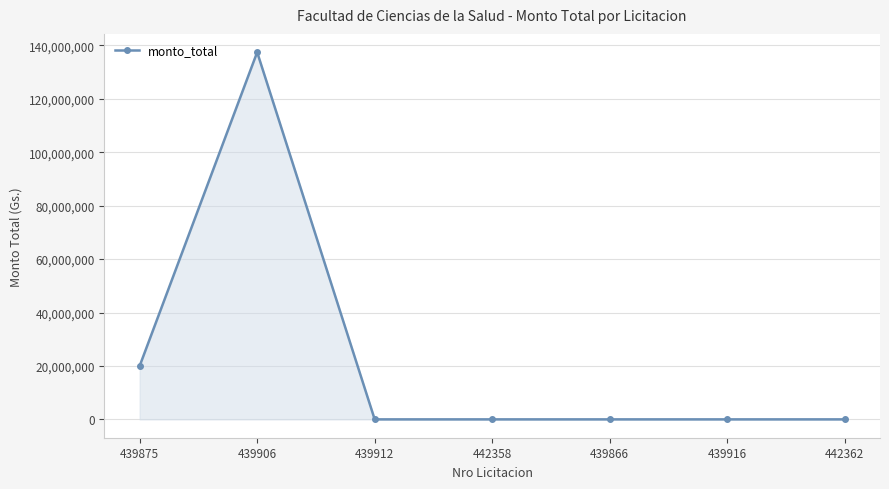

What is the change in value from 439906 to 442358?

-137472000